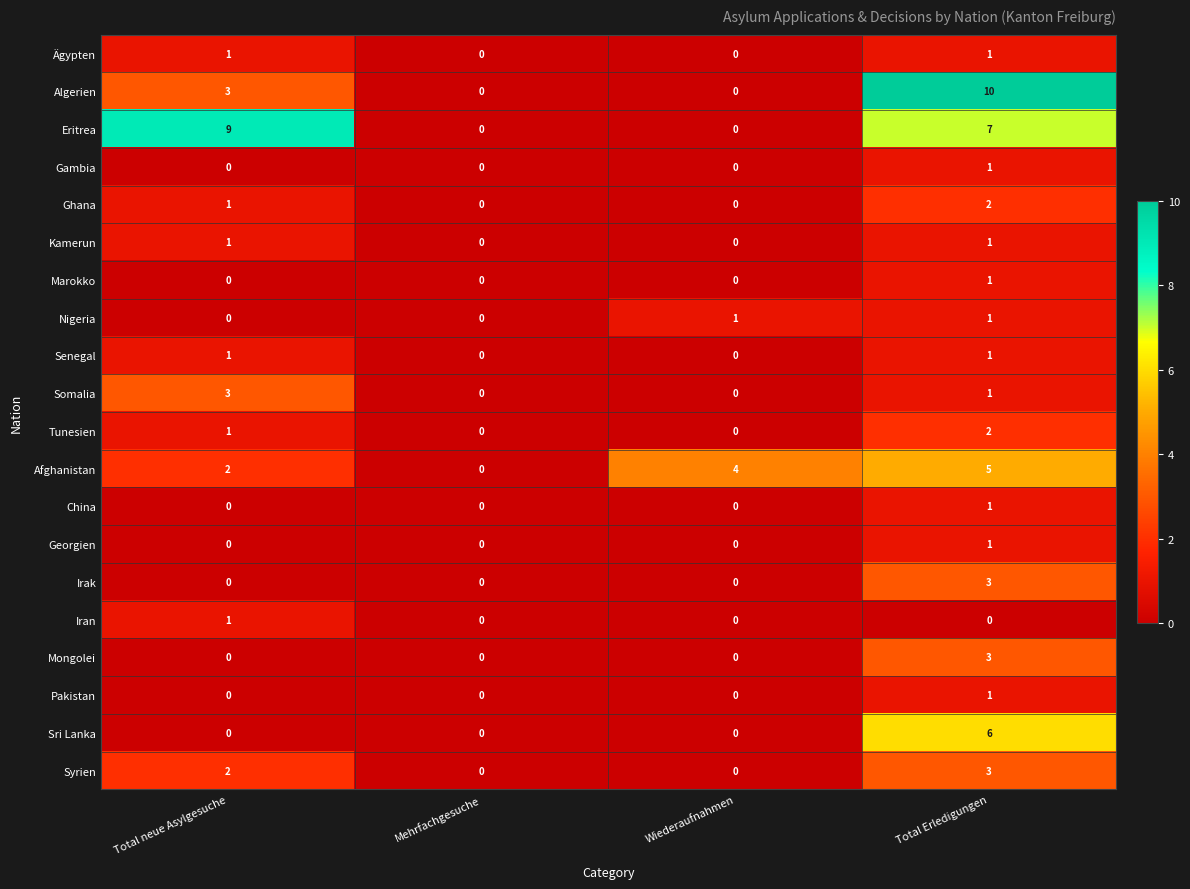

Which series has the largest range (max minus min)?

Algerien